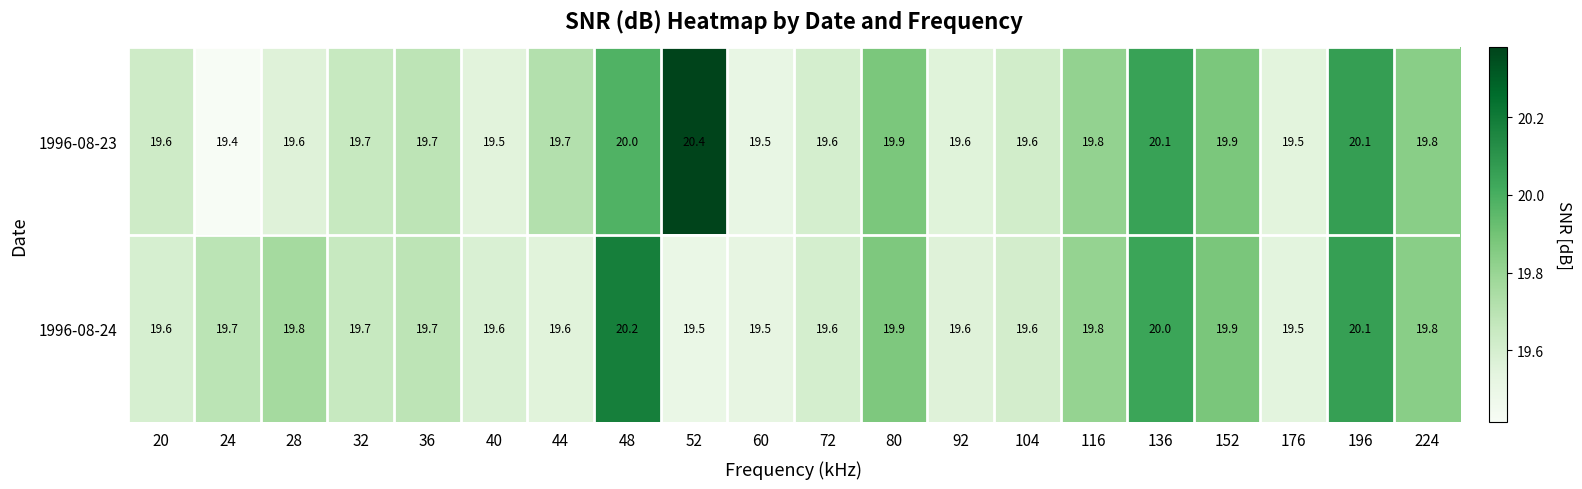

What is the difference between the highest and lowest values at 24?

0.3